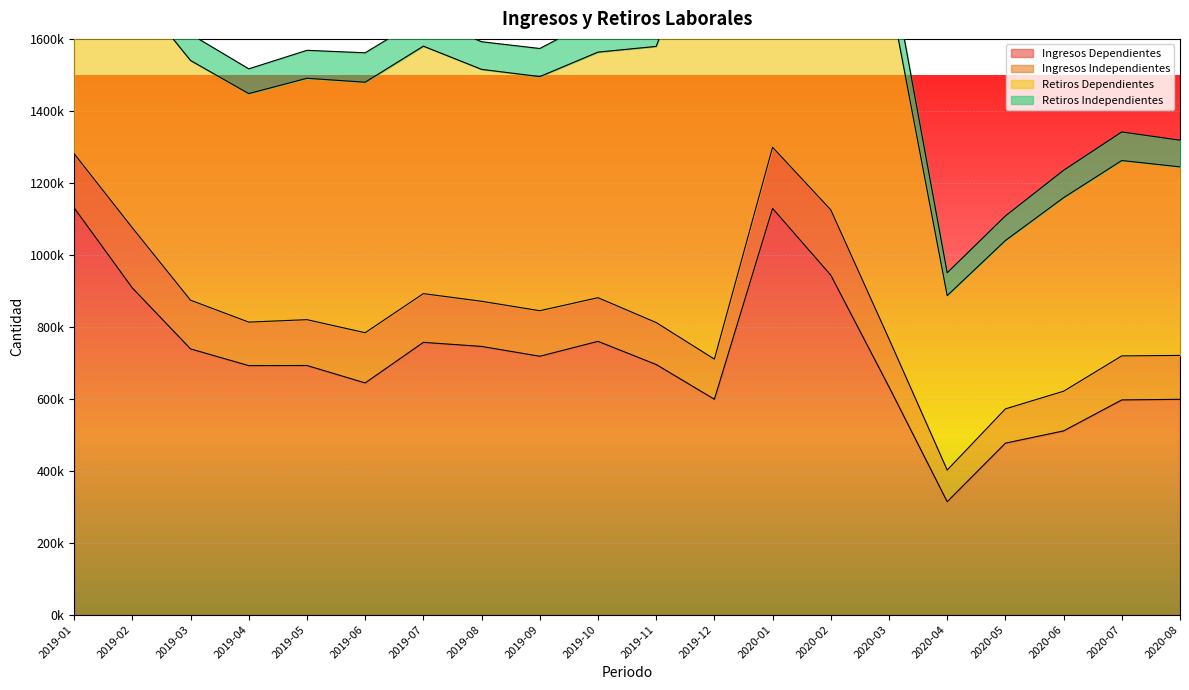

What is the approximate value of Ingresos Independientes at 2019-12?

111481